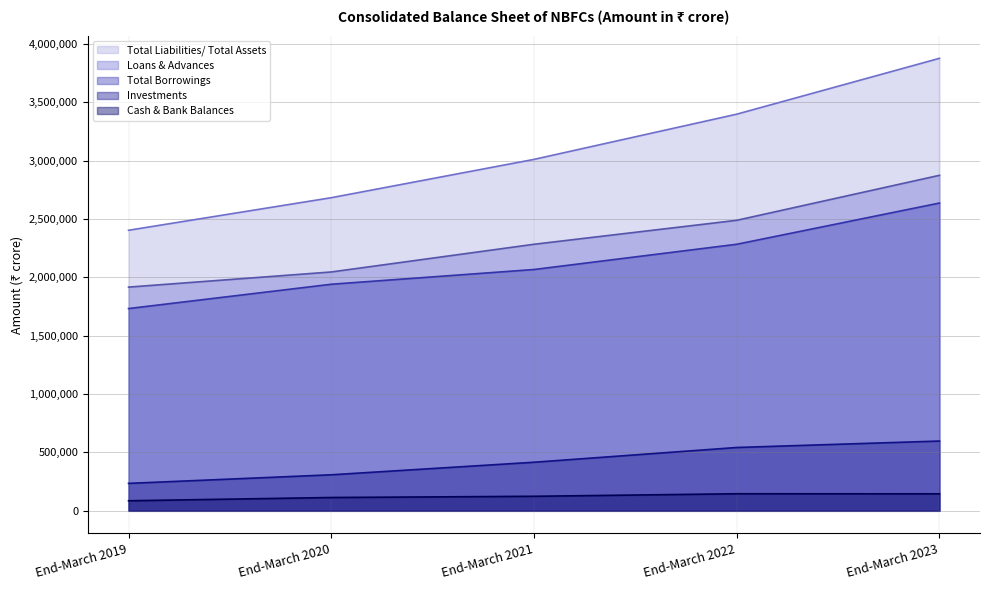

At which category is the sum across all series the highest?

End-March 2023